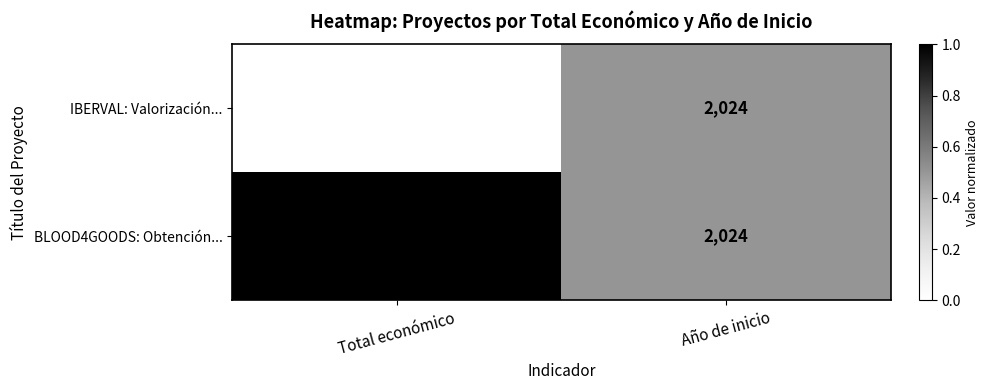

Which series has the largest range (max minus min)?

BLOOD4GOODS: Obtención...